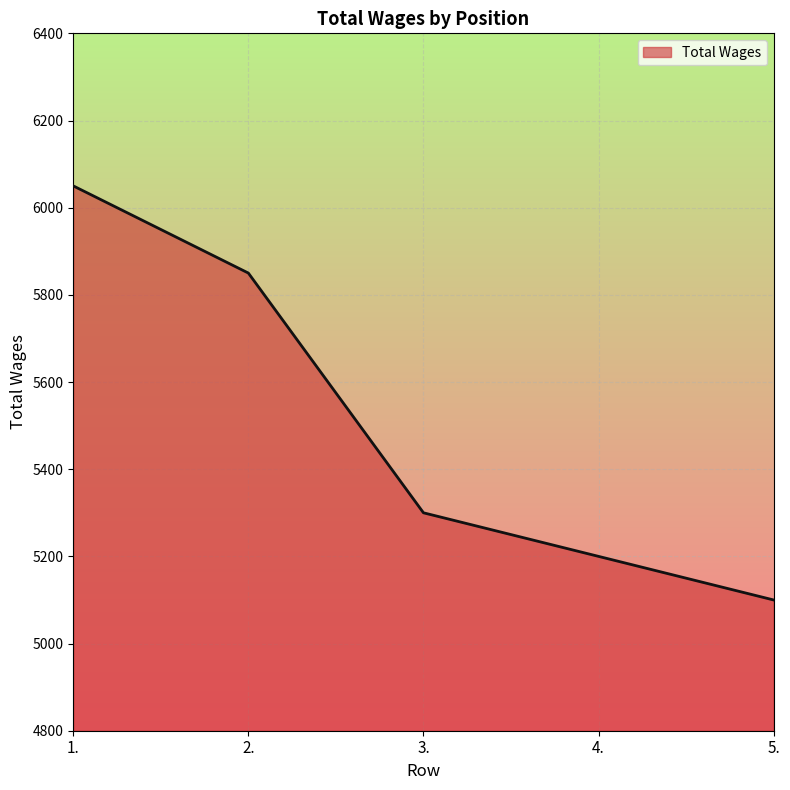

What is the change in value from 4. to 5.?

-100